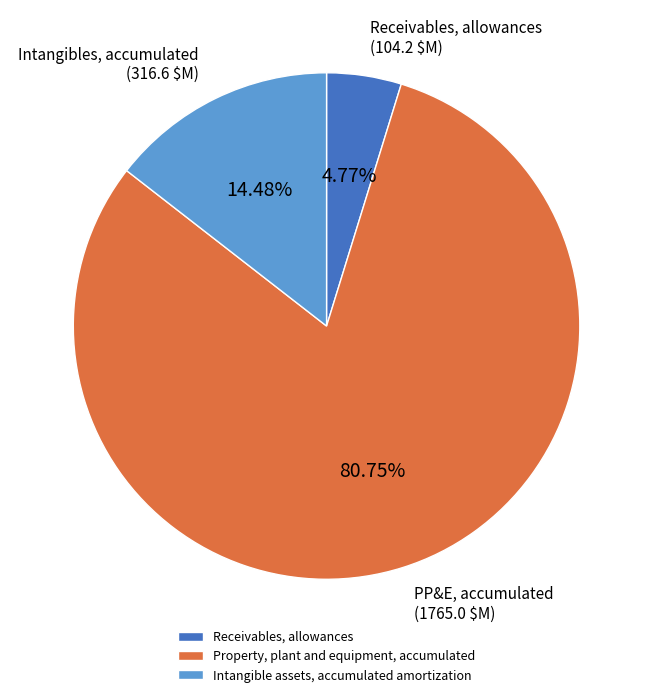

Do Intangible assets, accumulated amortization and Receivables, allowances together represent more than half of the pie?

No